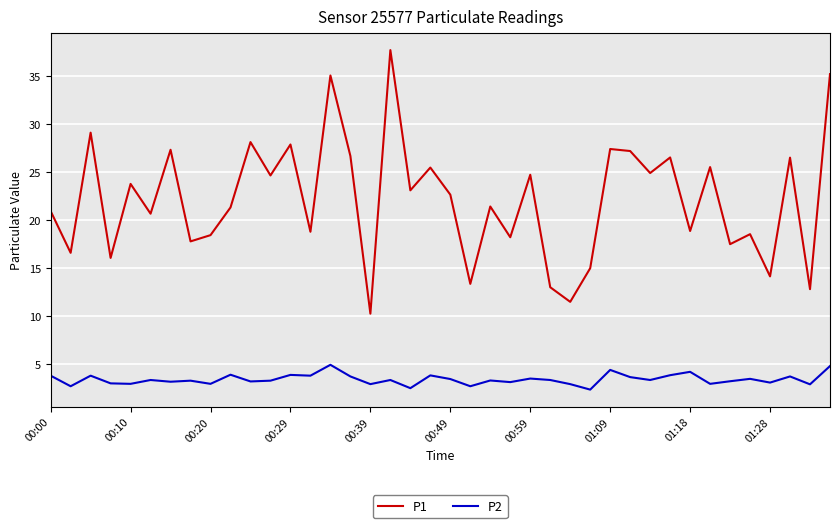

What is the average value of the P1 series?

22.1